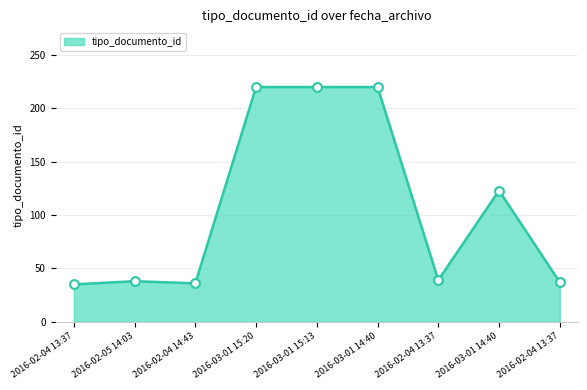

What is the ratio of the value at 2016-03-01 14:40 to the value at 2016-03-01 14:40?

1.8